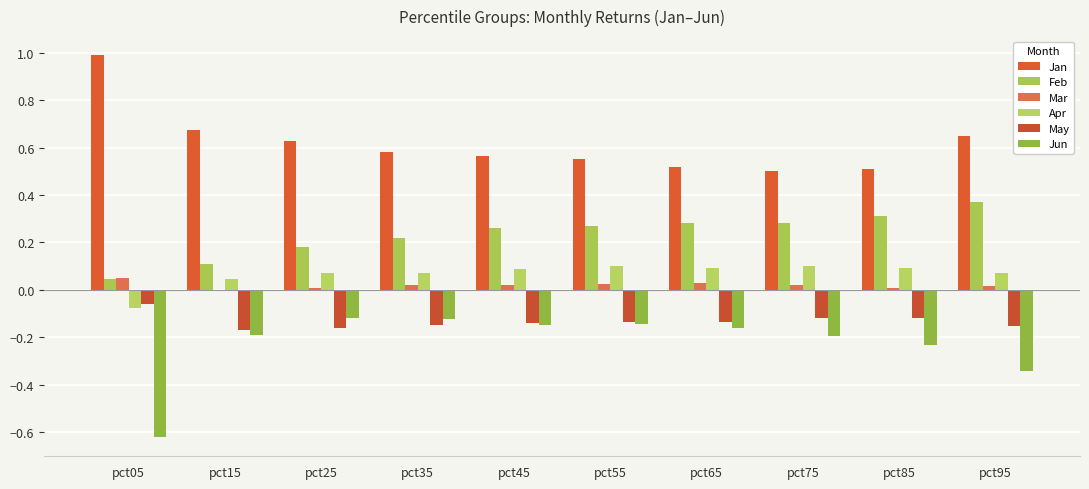

Reading left to right, what are all the values shown in this chart?

Jan: 1.0	0.7	0.6	0.6	0.6	0.6	0.5	0.5	0.5	0.6
Feb: 0.0	0.1	0.2	0.2	0.3	0.3	0.3	0.3	0.3	0.4
Mar: 0.1	-0.0	0.0	0.0	0.0	0.0	0.0	0.0	0.0	0.0
Apr: -0.1	0.0	0.1	0.1	0.1	0.1	0.1	0.1	0.1	0.1
May: -0.1	-0.2	-0.2	-0.1	-0.1	-0.1	-0.1	-0.1	-0.1	-0.2
Jun: -0.6	-0.2	-0.1	-0.1	-0.1	-0.1	-0.2	-0.2	-0.2	-0.3